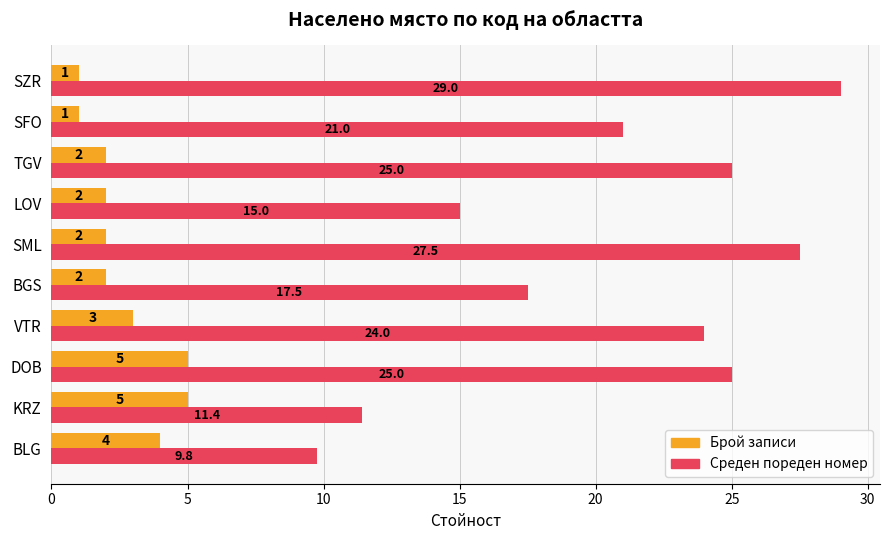

What is the difference between the Среден пореден номер values at TGV and SFO?

4.0